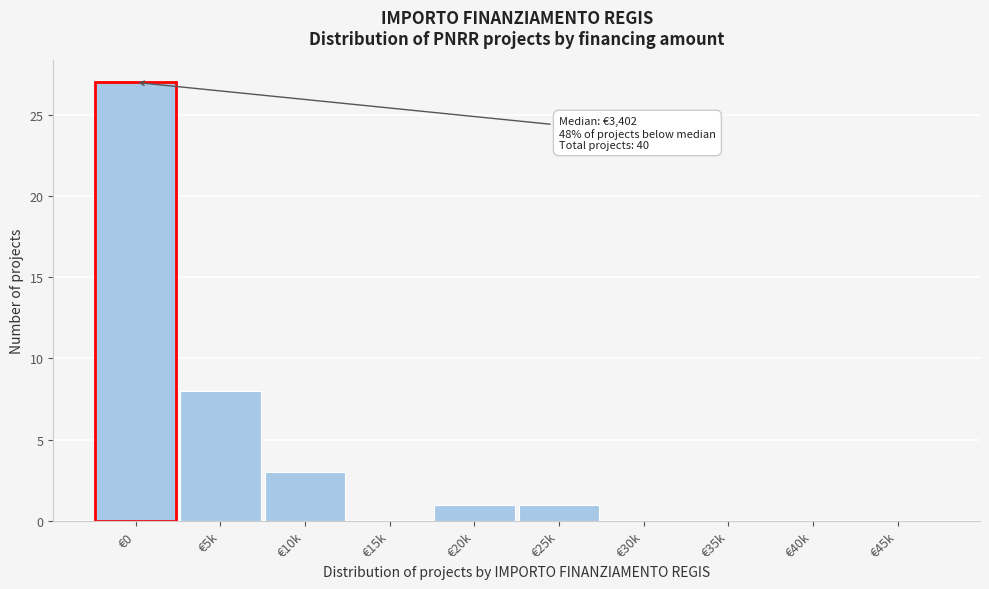

Reading right to left, transcribe all the data shown in this chart.

€45k=0	€40k=0	€35k=0	€30k=0	€25k=1	€20k=1	€15k=0	€10k=3	€5k=8	€0=27